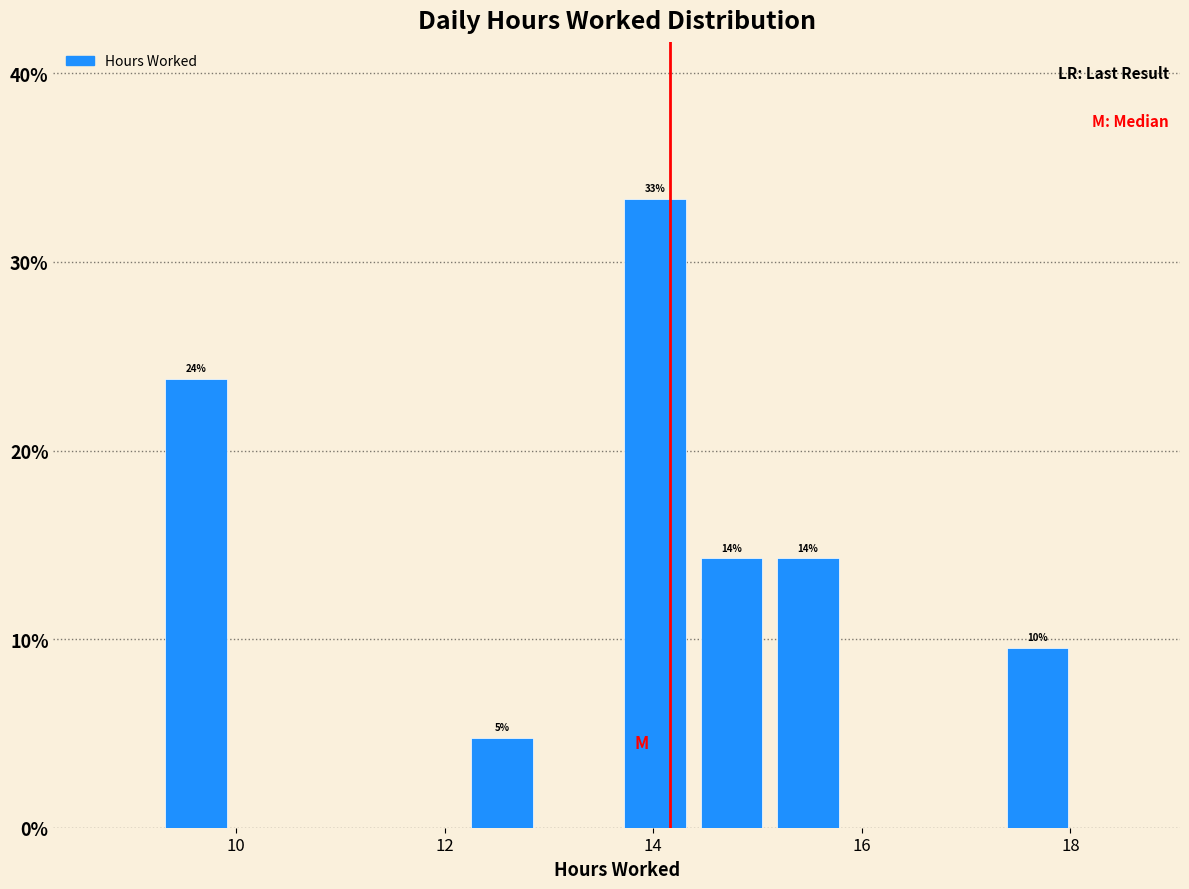

Around what value on the x-axis is the tallest bar? Give the approximate position of its centre, as read against the axis.

14.0